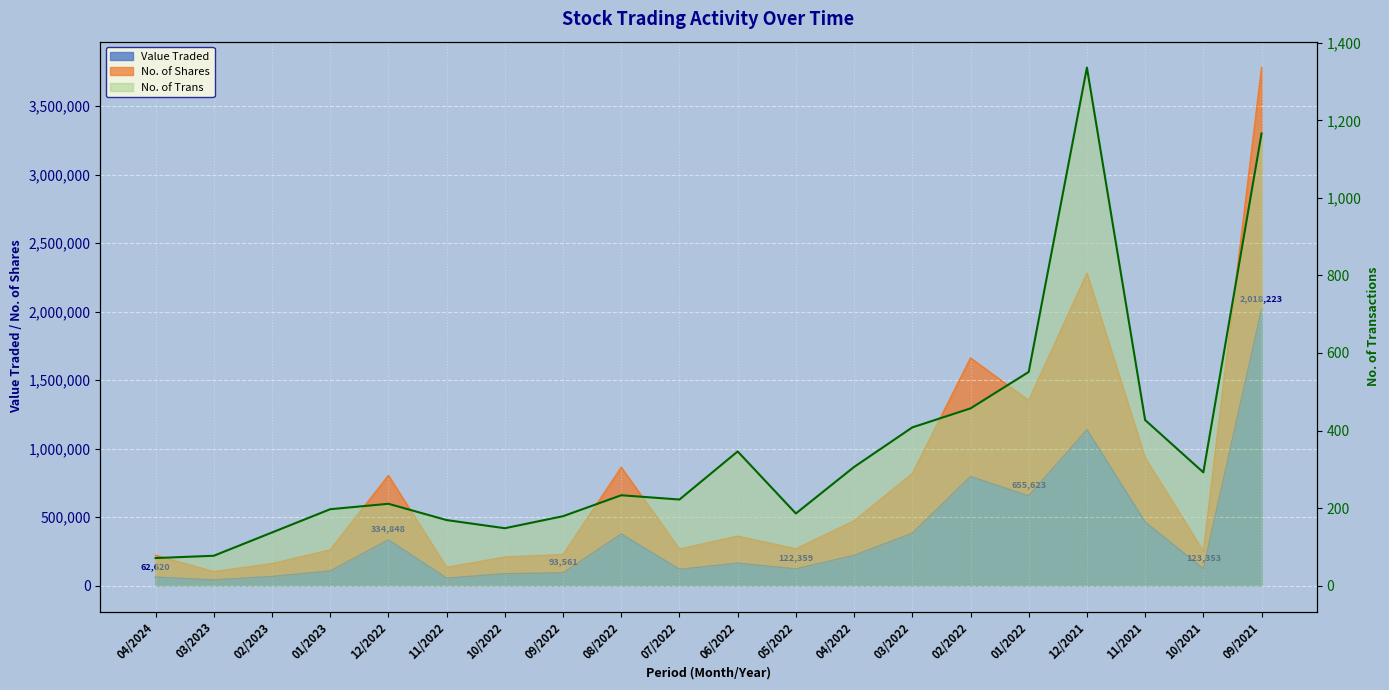

True or false: Value Traded and No. of Trans cross at least once.

False